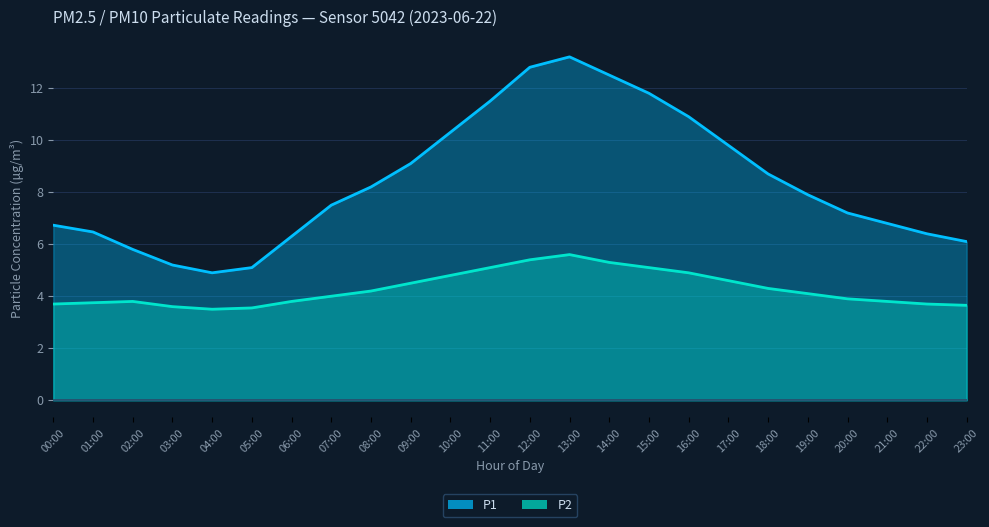

List the series in order of their overall mean, lowest first.

P2, P1